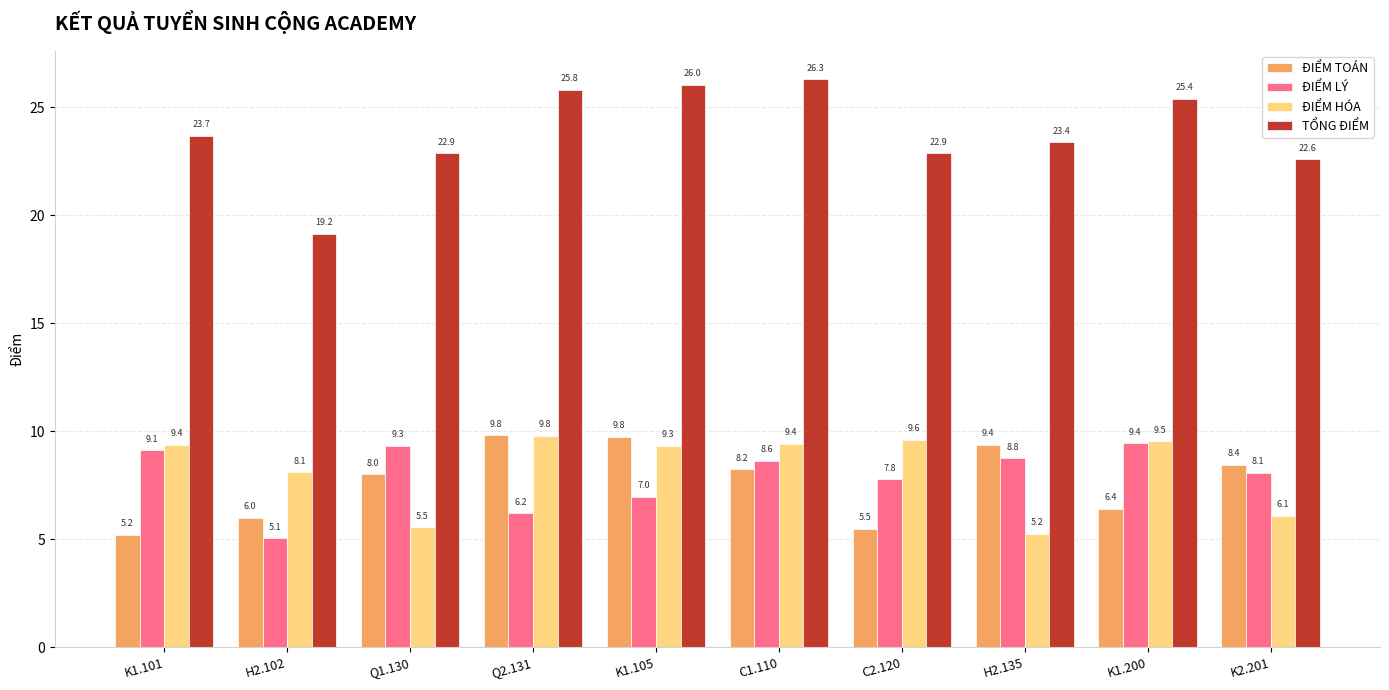

Which label corresponds to the largest value in the chart?

C1.110